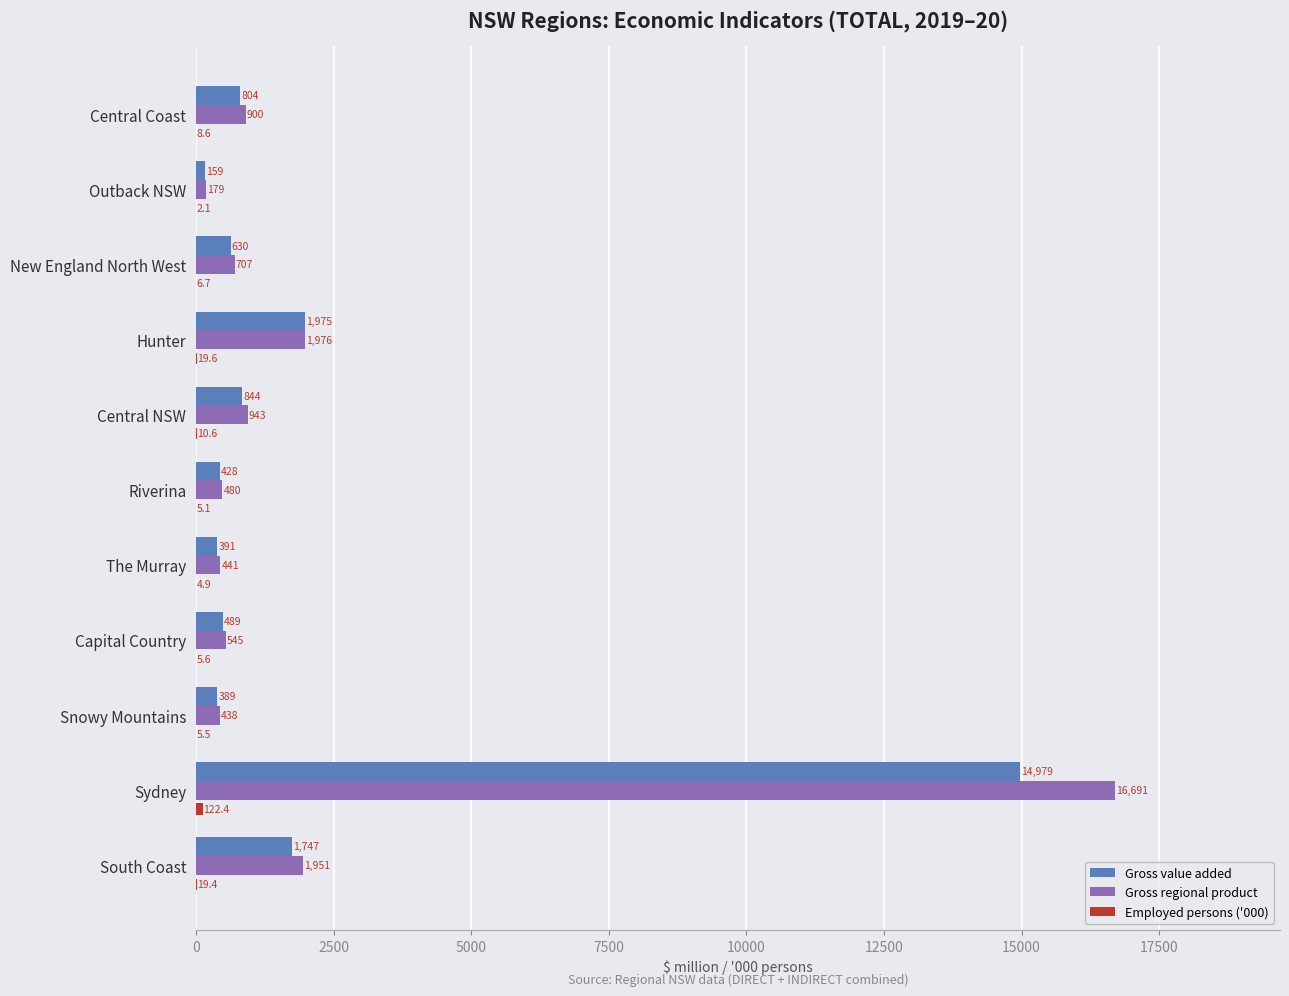

What is the maximum value shown in the chart?

16691.3